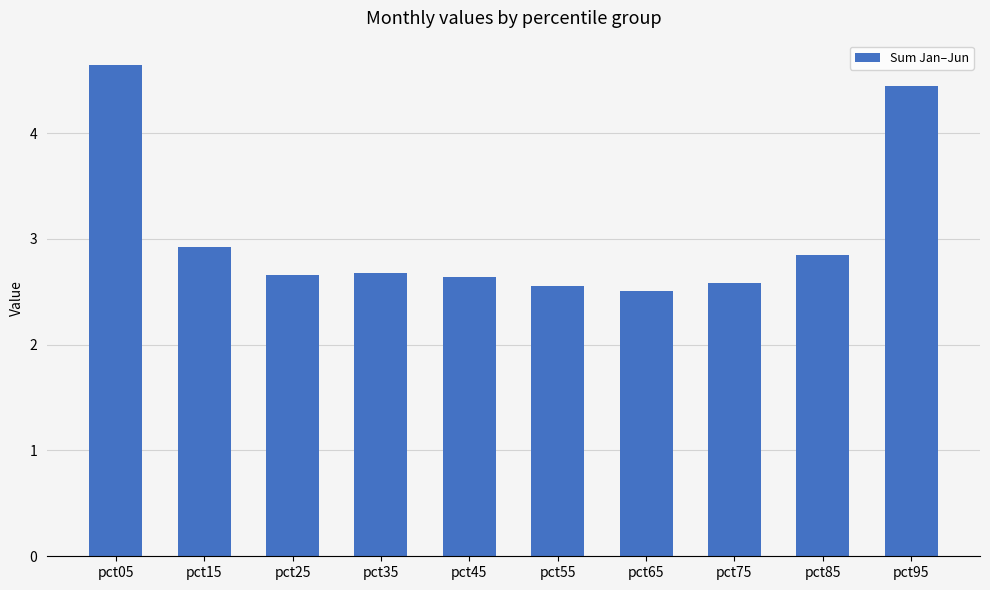

At which category does the chart reach its peak across all series?

pct05